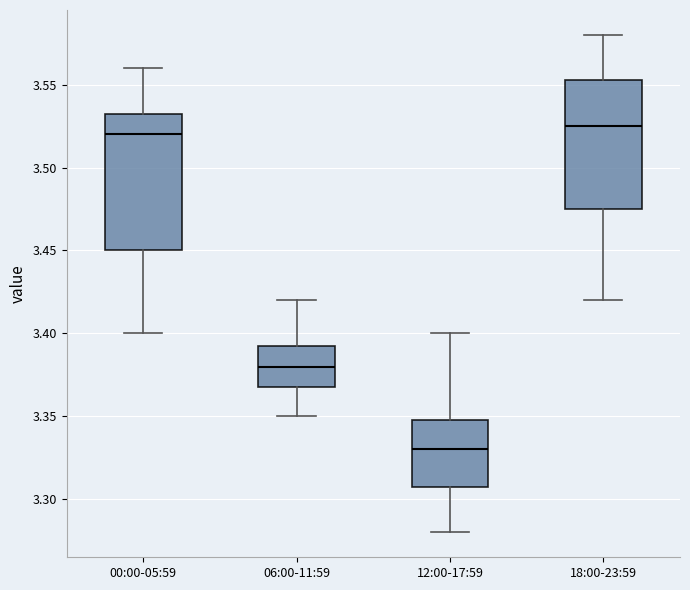

Which box's median line is the lowest?

12:00-17:59